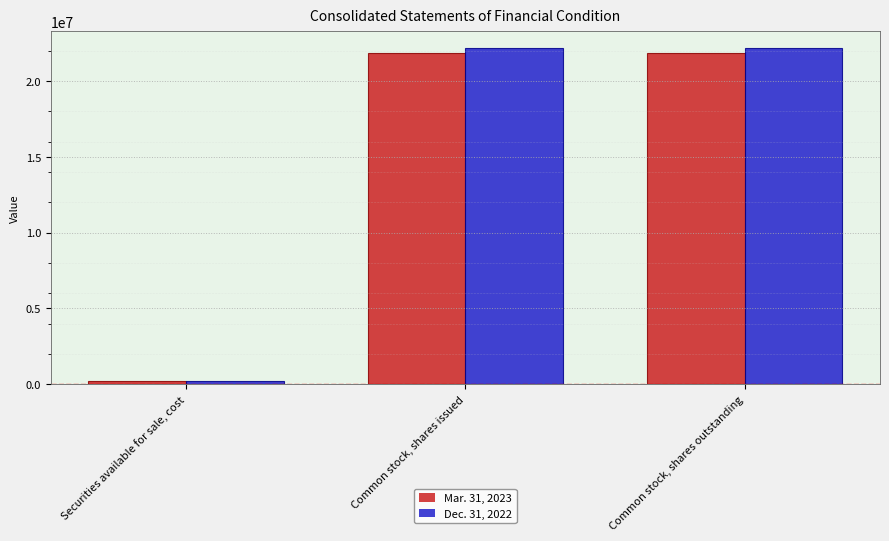

The Mar. 31, 2023 series shows 33253350 at Common stock, shares outstanding. True or false?

False